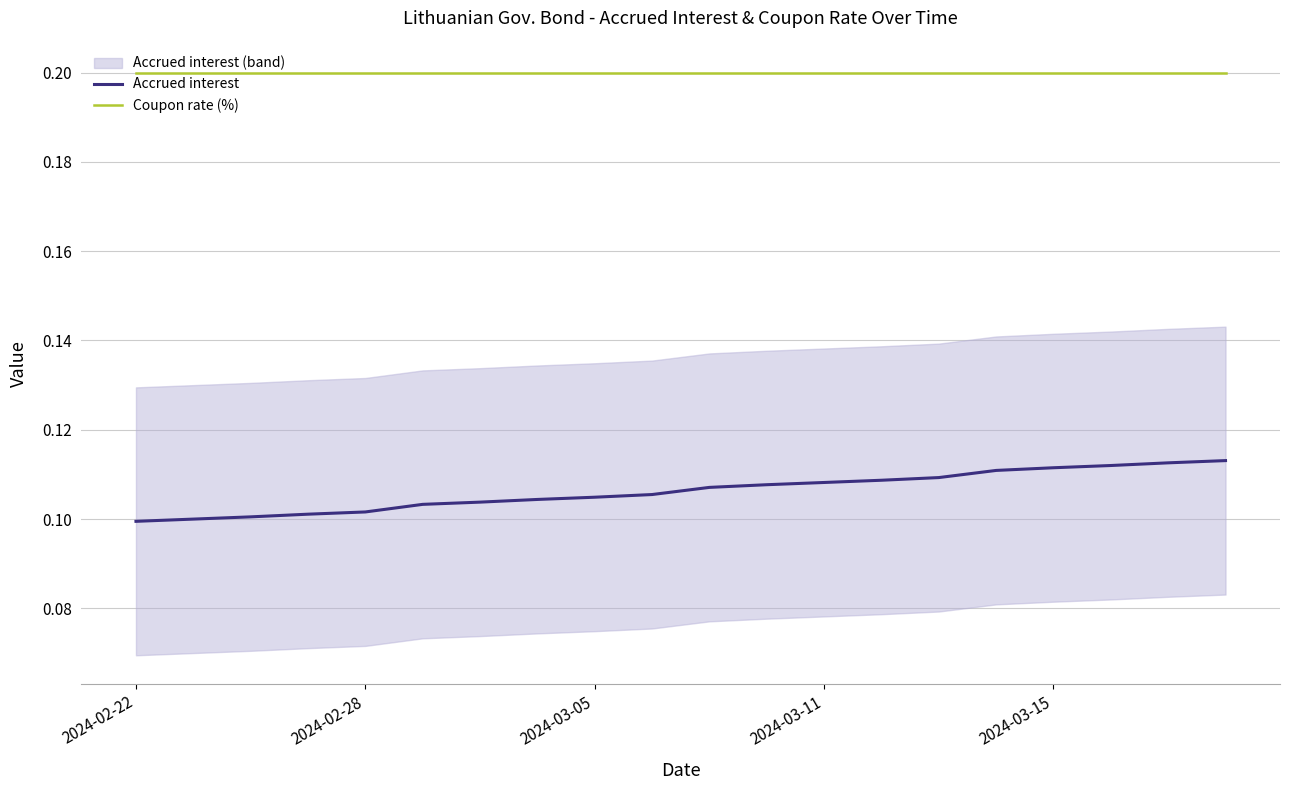

True or false: Accrued interest and Coupon rate (%) cross at least once.

False